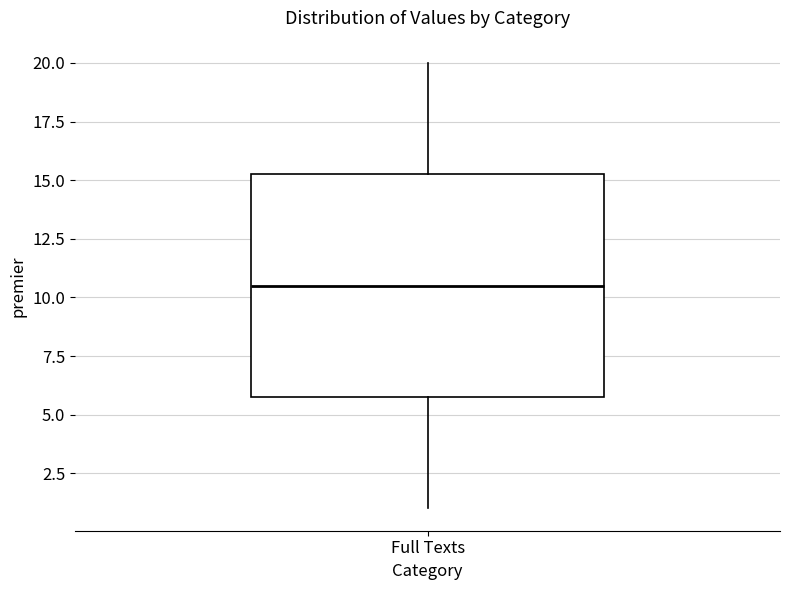

Transcribe this box plot: give where the median line is, the range the box spans, and where the two whiskers end, as read against the y-axis. The values are not printed on the chart, so give them approximately, as read against the axis.

median 10.5, box 6.0 to 15.5, whiskers 1.0 to 20.0